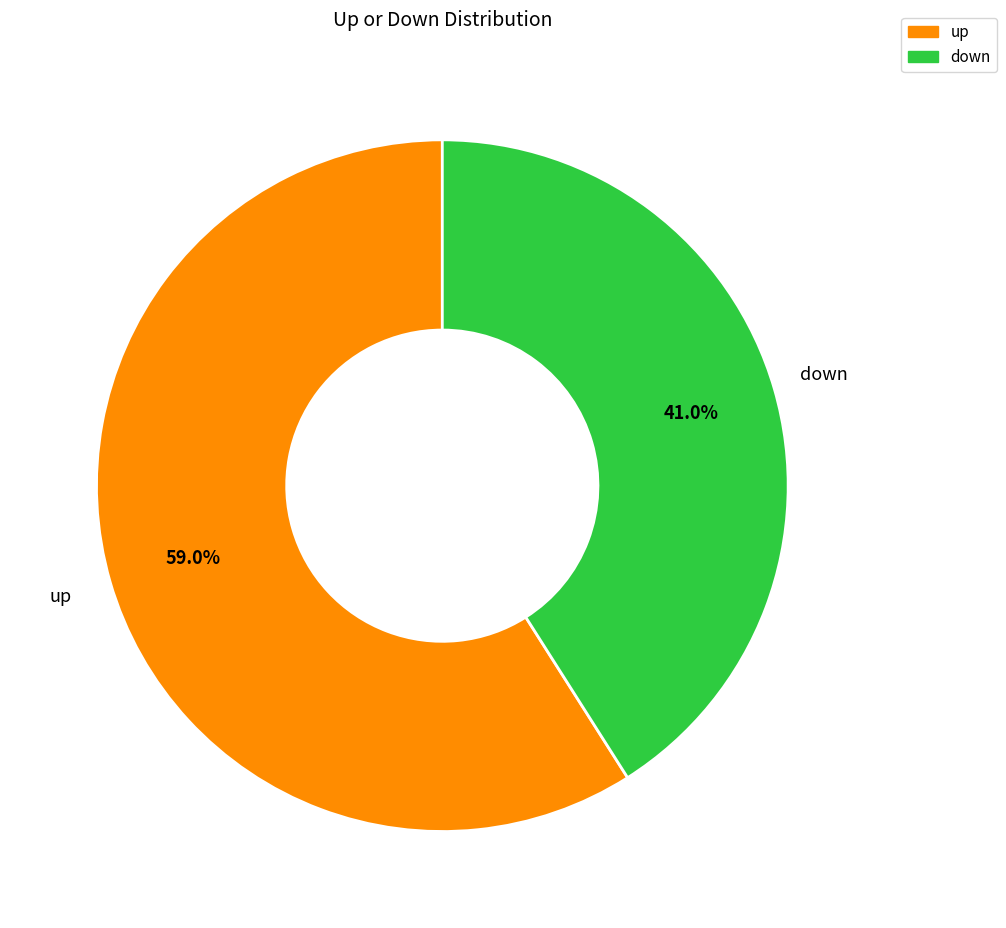

Does down represent more than half of the total?

No